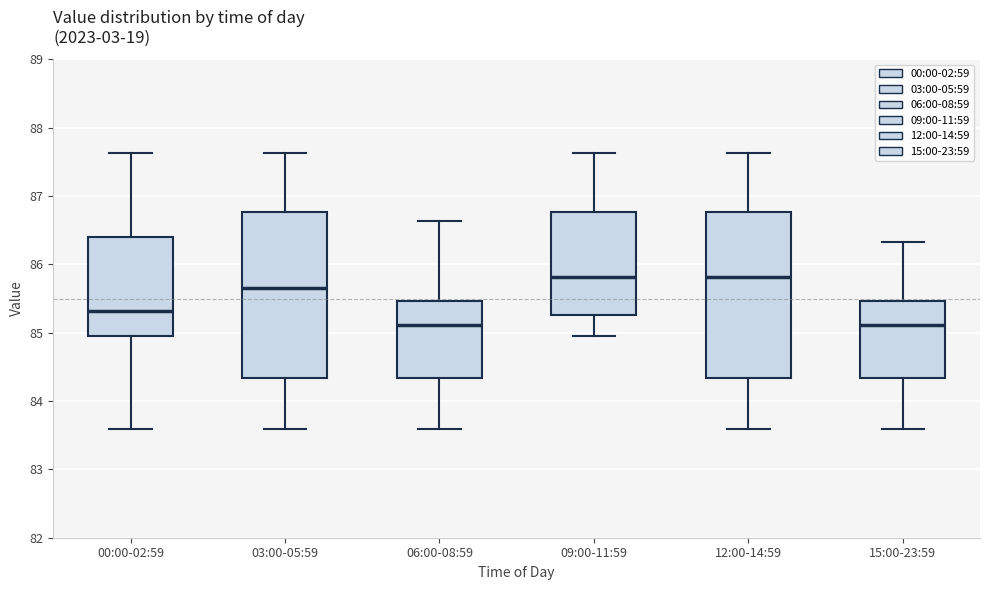

Reading left to right, transcribe this box plot: for each box, give where its median line is, the range the box spans, and where its two whiskers end, as read against the y-axis. The values are not printed on the chart, so give them approximately, as read against the axis.

00:00-02:59: median 85.3, box 85.0 to 86.4, whiskers 83.6 to 87.6
03:00-05:59: median 85.7, box 84.3 to 86.8, whiskers 83.6 to 87.6
06:00-08:59: median 85.1, box 84.3 to 85.5, whiskers 83.6 to 86.6
09:00-11:59: median 85.8, box 85.3 to 86.8, whiskers 85.0 to 87.6
12:00-14:59: median 85.8, box 84.3 to 86.8, whiskers 83.6 to 87.6
15:00-23:59: median 85.1, box 84.3 to 85.5, whiskers 83.6 to 86.3